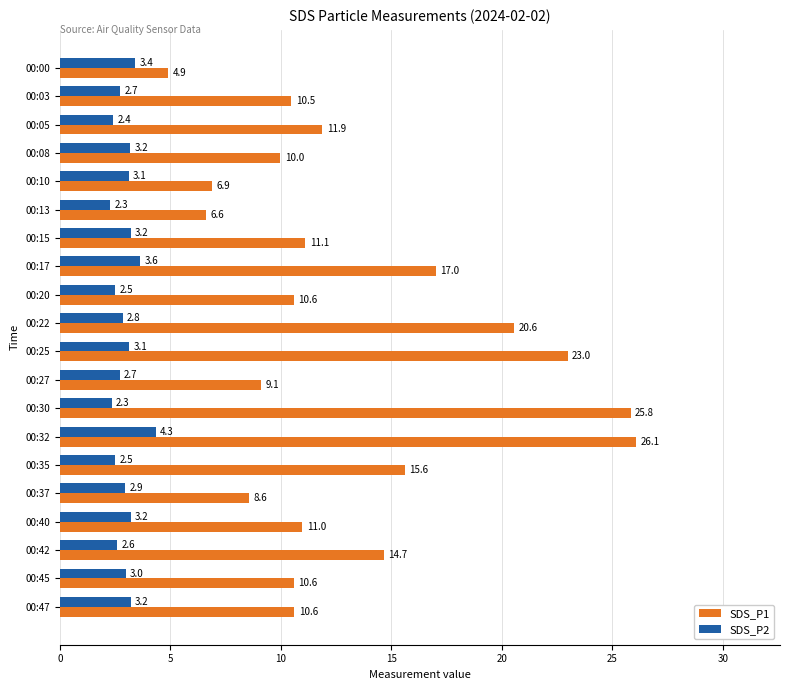

At which category is the sum across all series the highest?

00:32